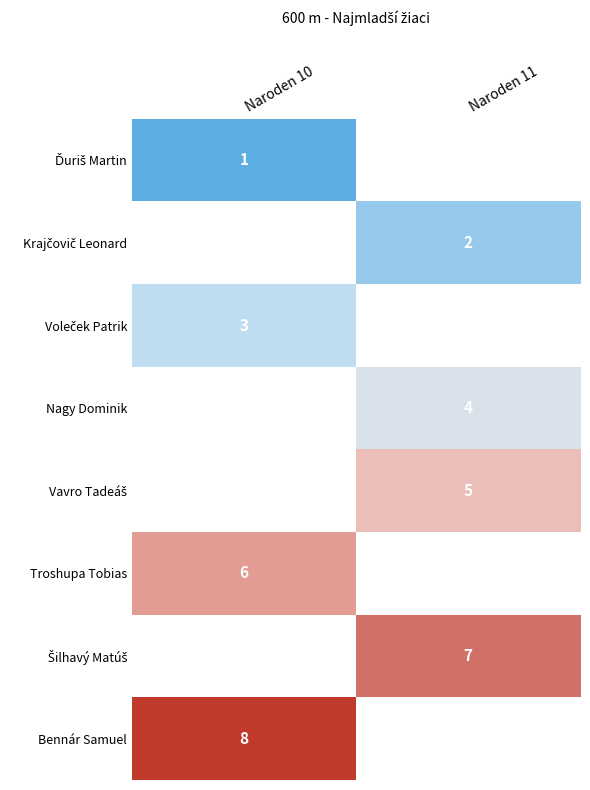

Rank the categories by Ďuriš Martin value from highest to lowest.

Naroden 10, Naroden 11